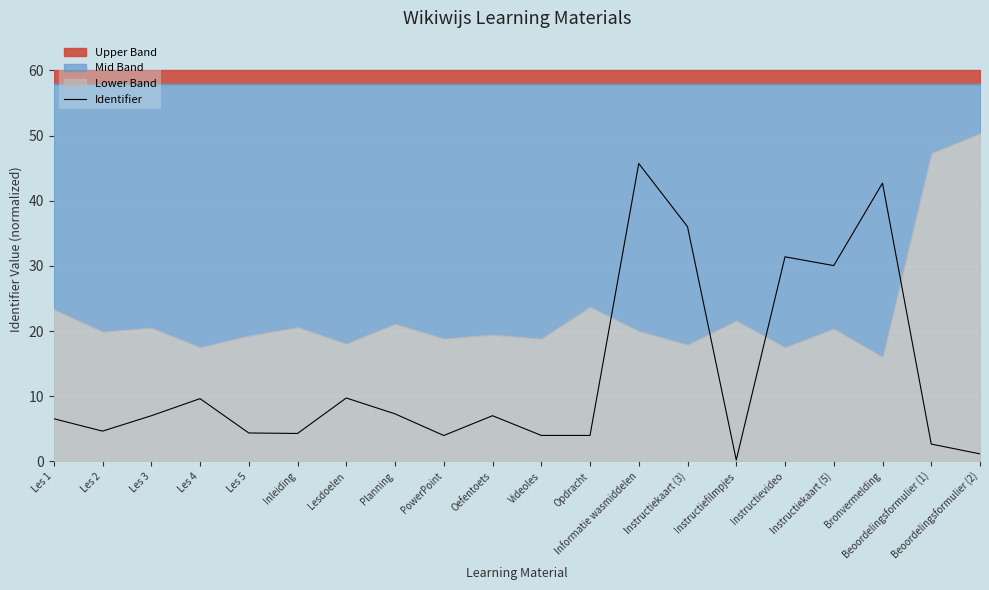

How many lines are shown in the chart?

1